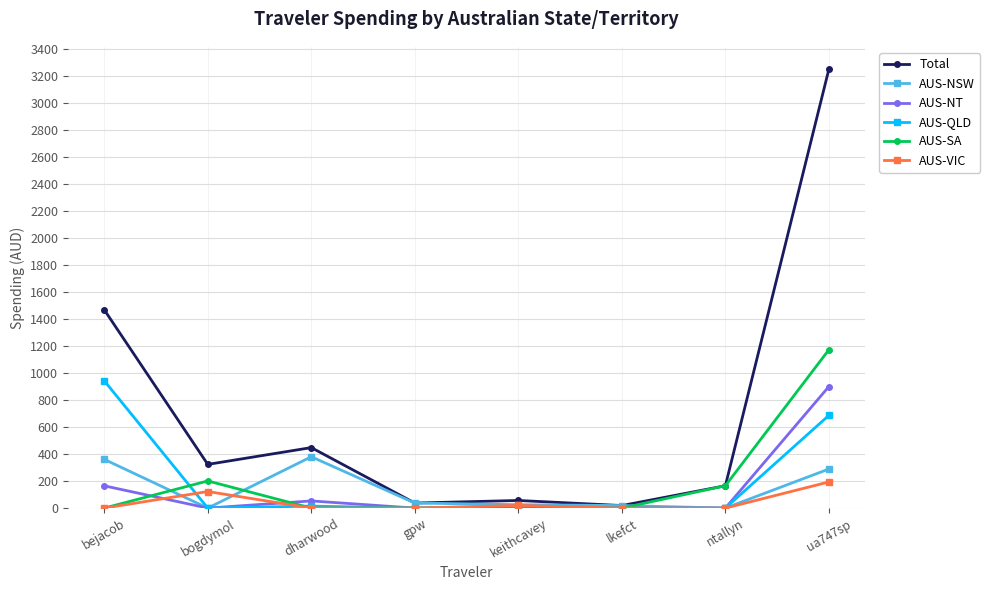

What is the label of the 6th point from the left?

lkefct